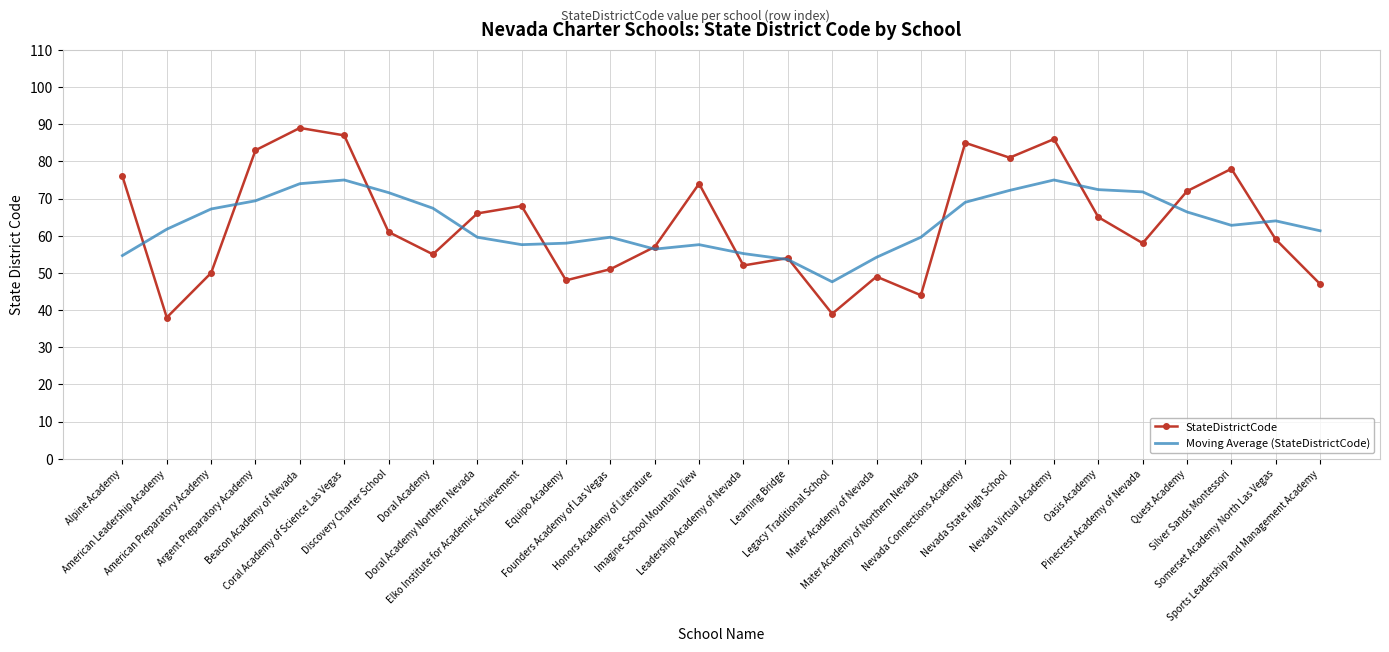

Which series has the widest spread of values?

StateDistrictCode